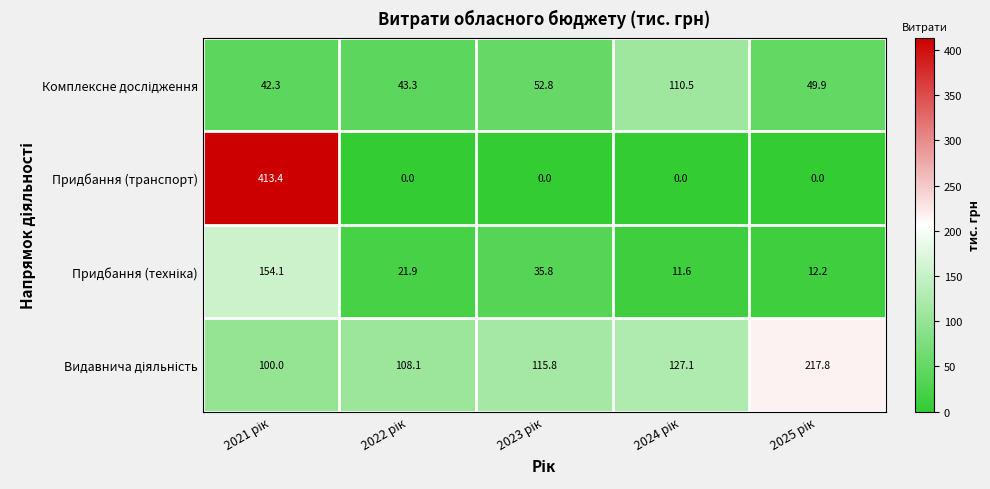

What is the greatest value displayed?

413.4